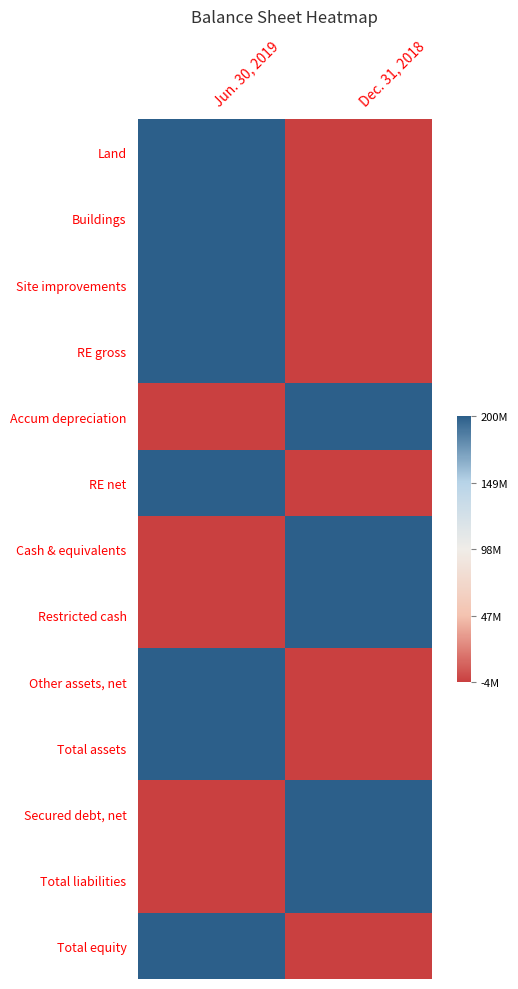

Which series has the largest range (max minus min)?

Land